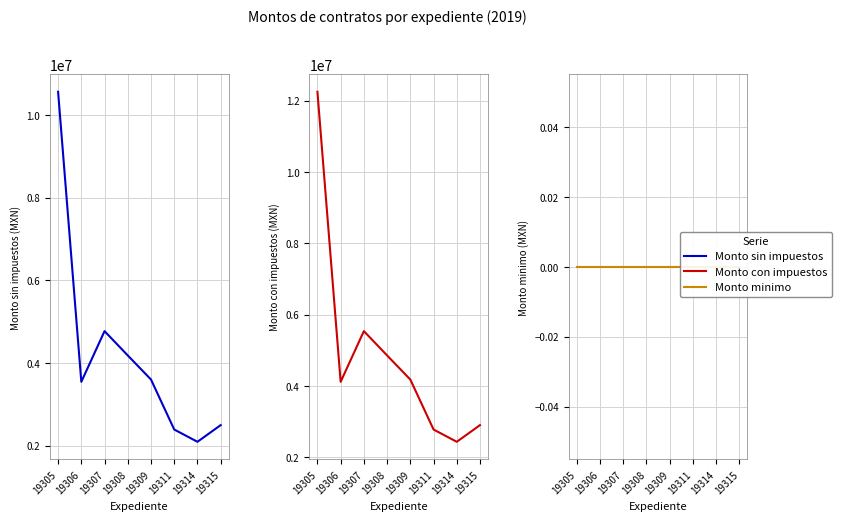

Is this an area chart (filled region under the line)?

No